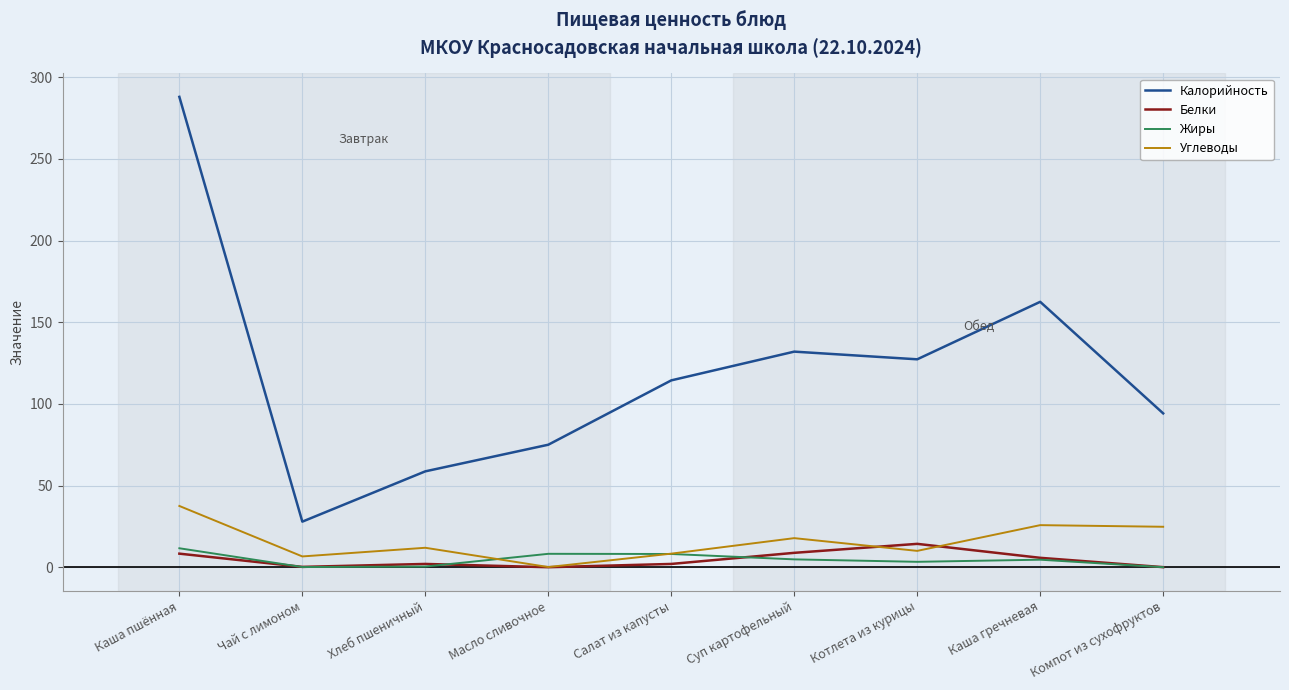

Which series changed the most between Салат из капусты and Каша гречневая?

Калорийность